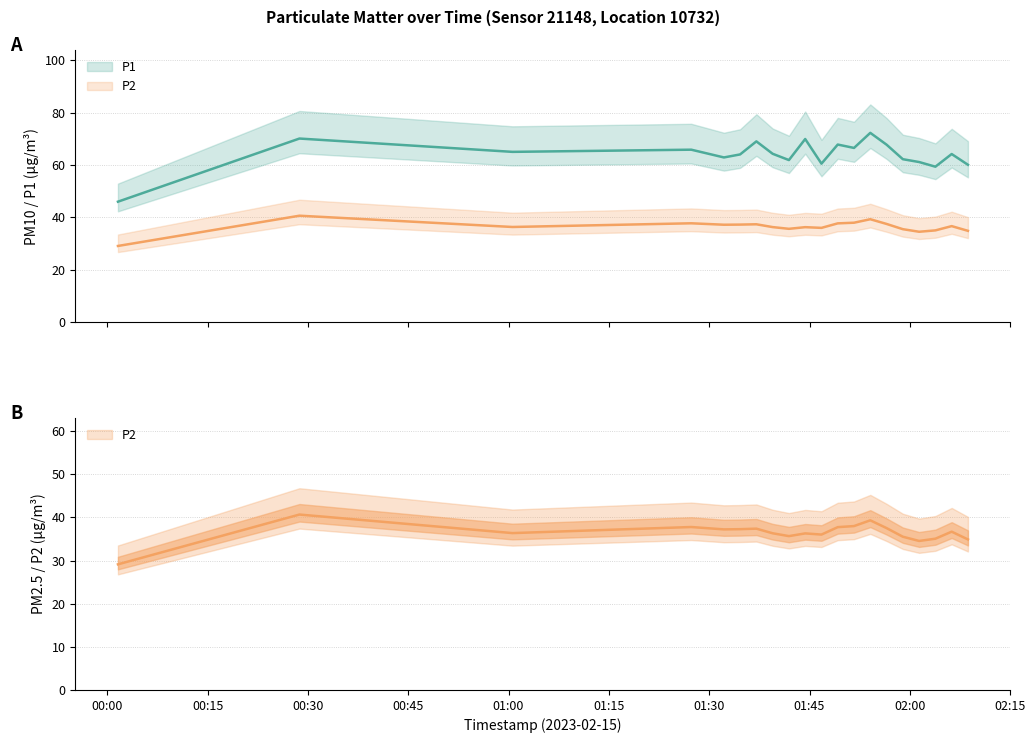

True or false: P1 and P2 intersect in this chart.

False